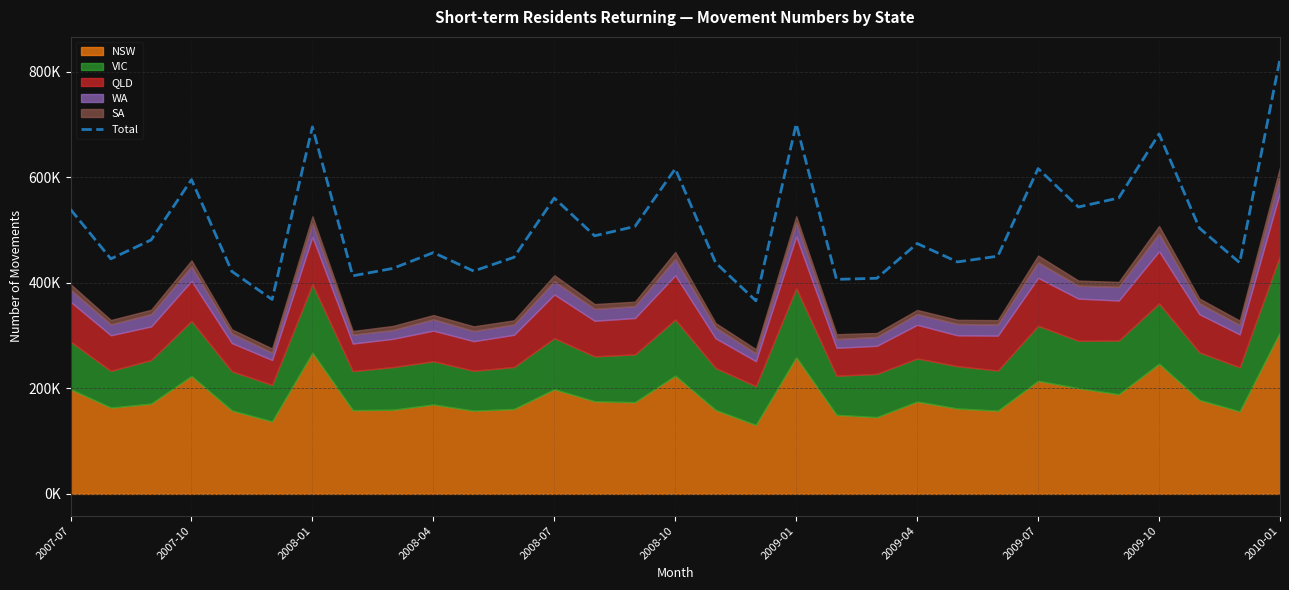

How many points are lower than both their immediate neighbors (excluding endpoints)?

10